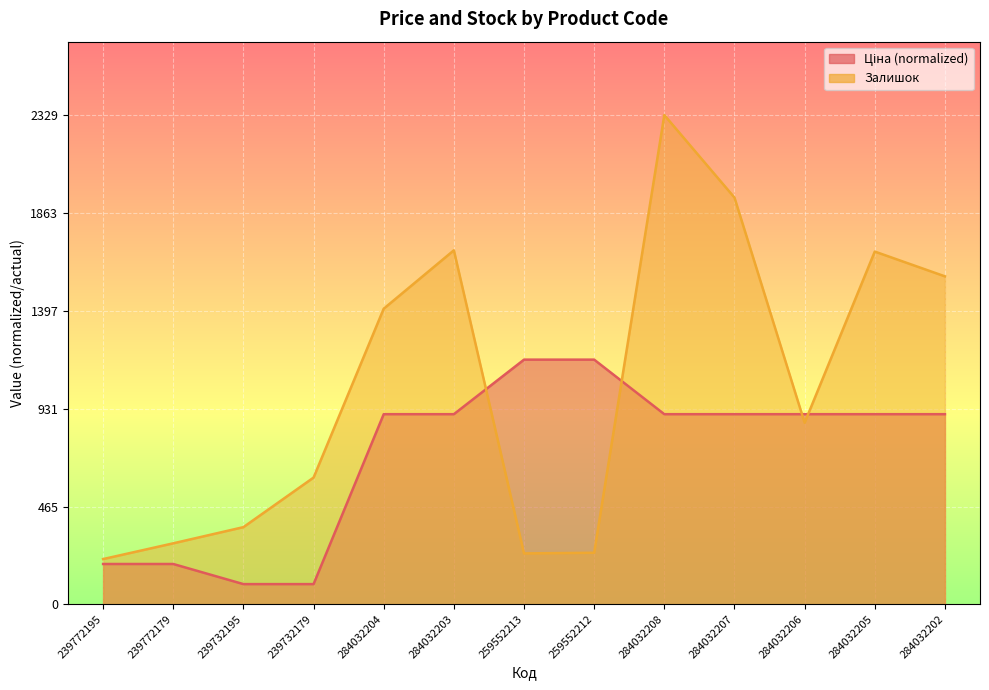

Rank the categories by Залишок value from lowest to highest.

239772195, 259552213, 259552212, 239772179, 239732195, 239732179, 284032206, 284032204, 284032202, 284032205, 284032203, 284032207, 284032208